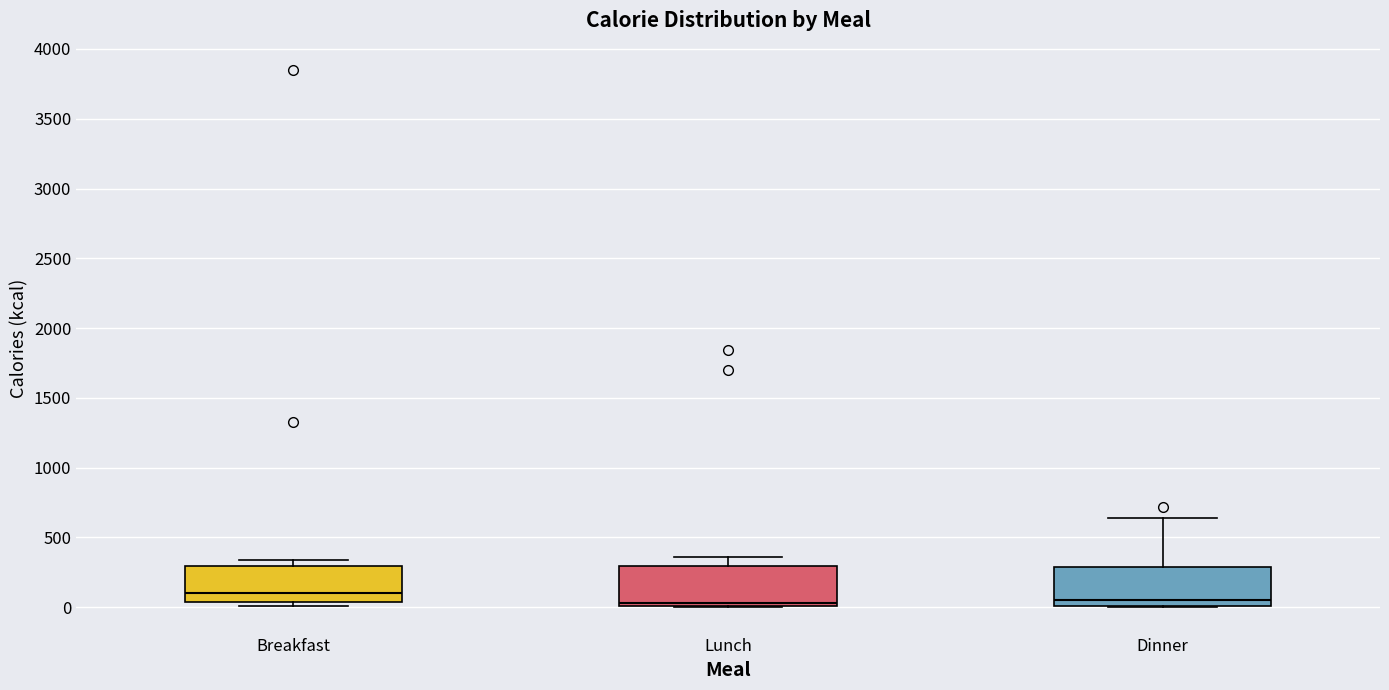

Reading left to right, transcribe this box plot: for each box, give where its median line is, the range the box spans, and where its two whiskers end, as read against the y-axis. The values are not printed on the chart, so give them approximately, as read against the axis.

Breakfast: median 100, box 50 to 300, whiskers 0 to 350
Lunch: median 50, box 0 to 300, whiskers 0 to 350
Dinner: median 50, box 0 to 300, whiskers 0 to 650